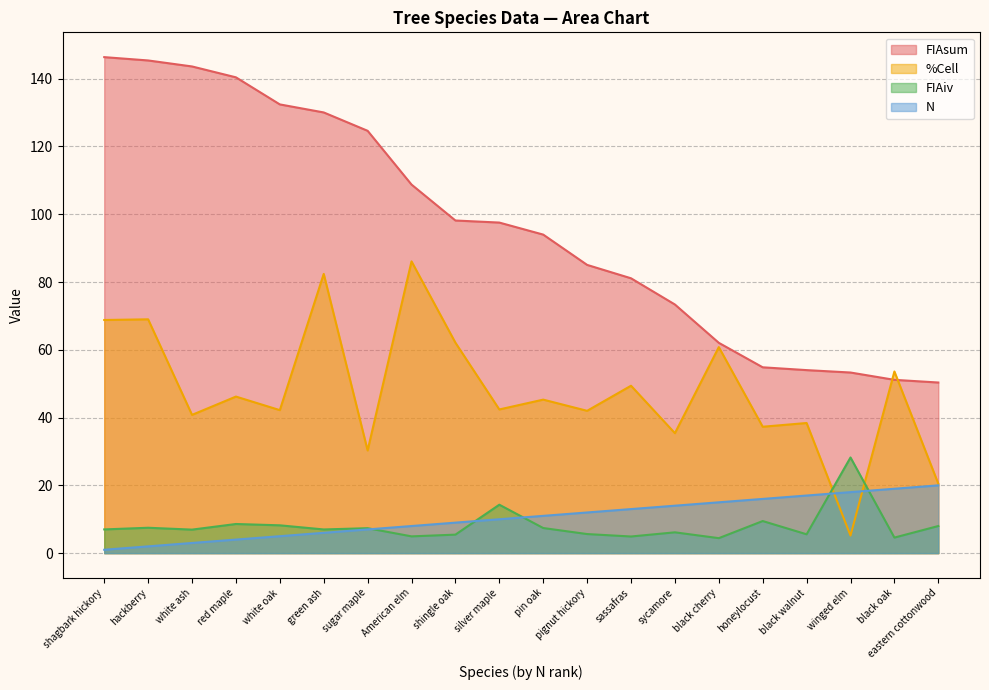

Reading left to right, extract all data points from this chart.

N: 1.0	2.0	3.0	4.0	5.0	6.0	7.0	8.0	9.0	10.0	11.0	12.0	13.0	14.0	15.0	16.0	17.0	18.0	19.0	20.0
FIAsum: 146.4	145.4	143.6	140.4	132.4	130.1	124.6	108.8	98.2	97.5	94.0	85.1	81.1	73.4	62.1	54.8	54.0	53.3	51.1	50.4
FIAiv: 7.0	7.5	6.9	8.6	8.2	7.0	7.4	5.0	5.5	14.3	7.4	5.6	4.9	6.1	4.4	9.5	5.6	28.2	4.6	8.0
%Cell: 68.8	69.0	40.8	46.2	42.2	82.4	30.3	86.1	62.1	42.4	45.3	42.0	49.4	35.4	60.8	37.3	38.4	5.2	53.6	20.5